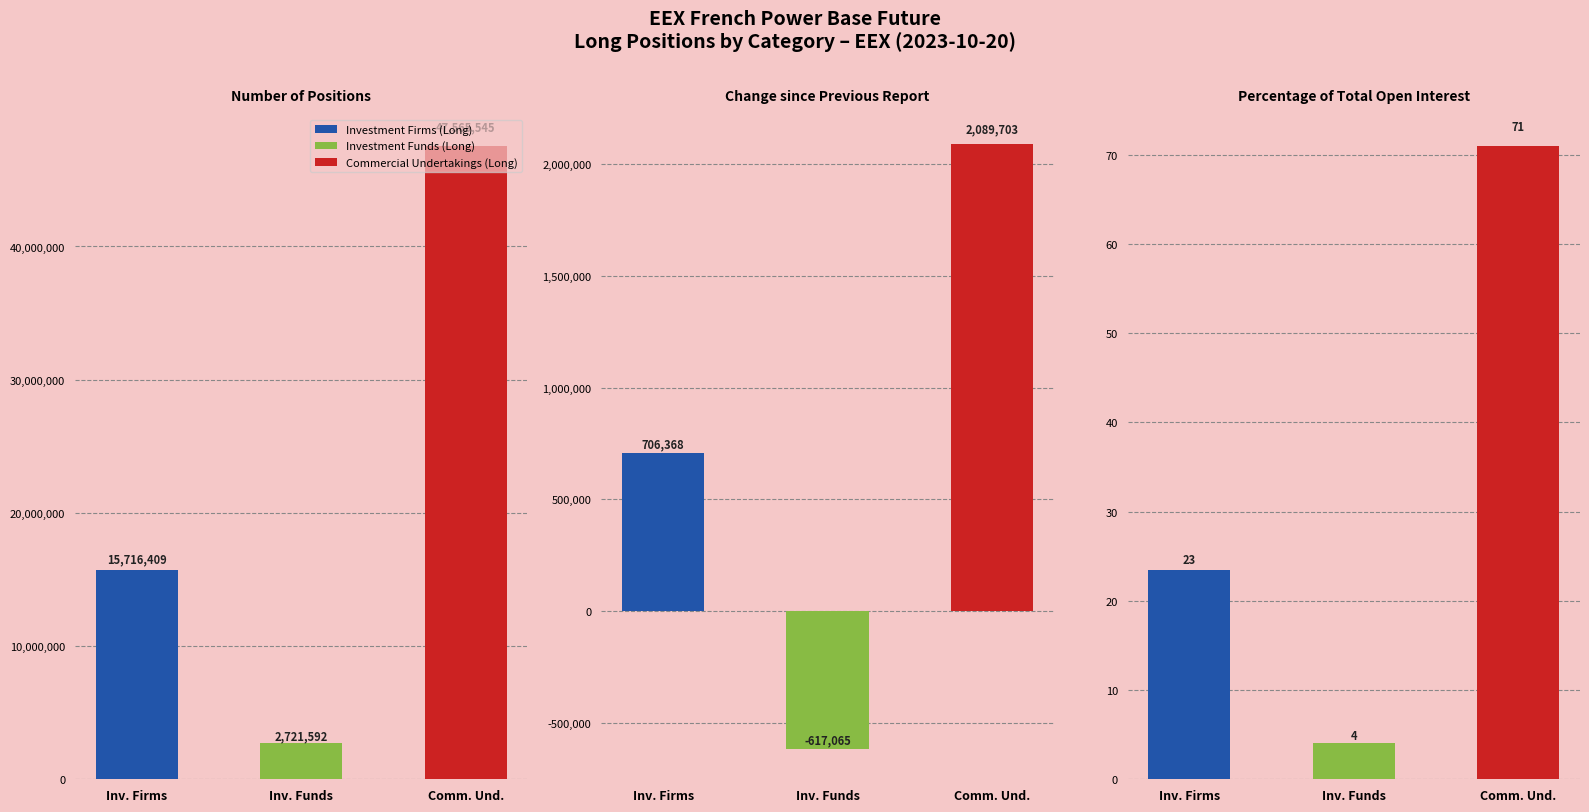

Between Change since Previous Report and Percentage of Total Open Interest, which series saw the biggest shift?

Commercial Undertakings (Long)